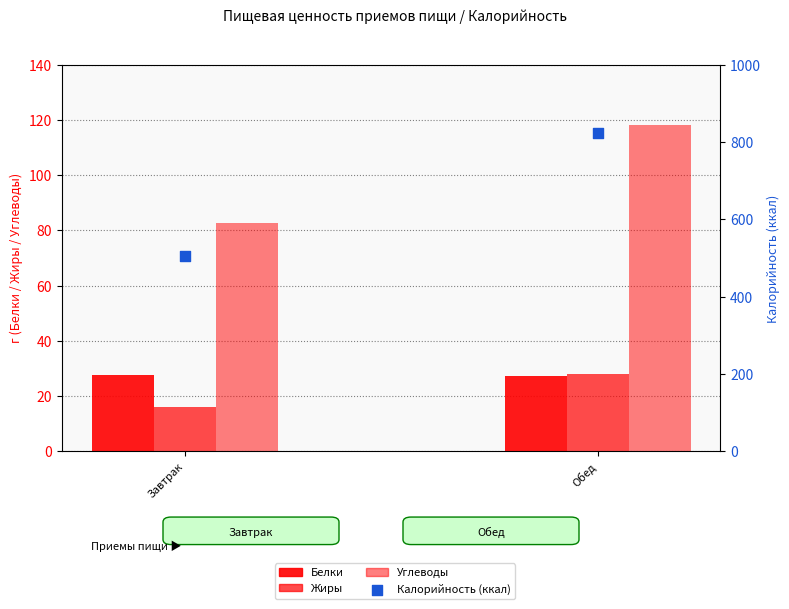

Is the value of Углеводы at Обед greater than the value of Калорийность (ккал) at Завтрак?

No